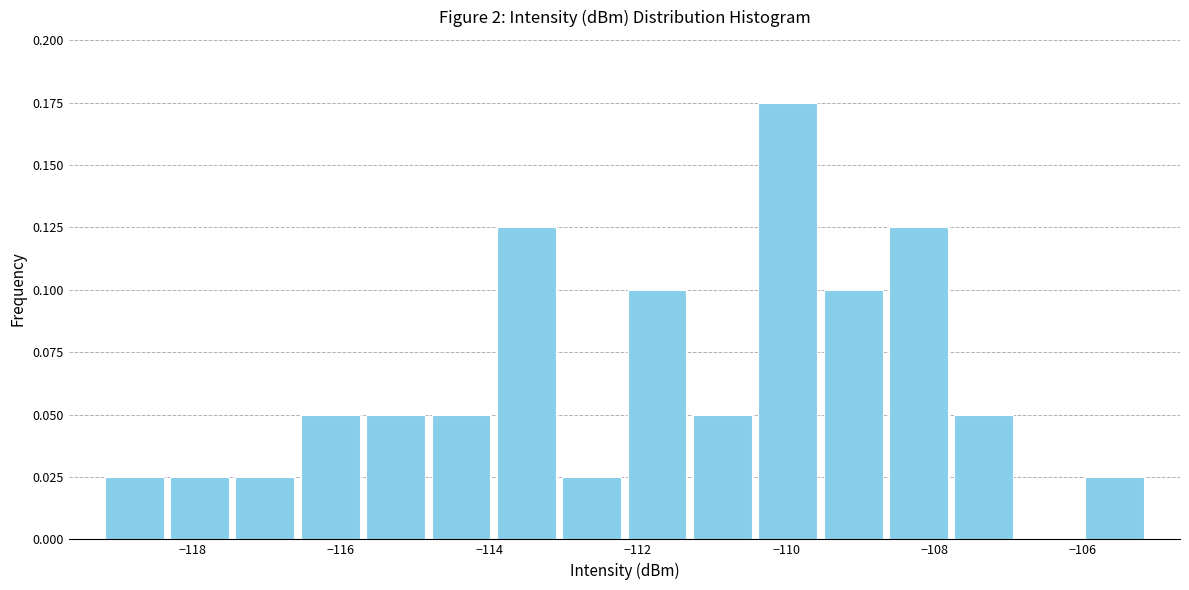

Reading left to right, transcribe this chart: for each bar, give the range it covers on the x-axis and its height. Neither the bar edges nor the heights are printed on the chart, so give them approximately, as read against the axes.

-119.2 to -118.4: 0.025
-118.4 to -117.4: 0.025
-117.4 to -116.6: 0.025
-116.6 to -115.8: 0.050
-115.8 to -114.8: 0.050
-114.8 to -114.0: 0.050
-114.0 to -113.0: 0.125
-113.0 to -112.2: 0.025
-112.2 to -111.2: 0.100
-111.2 to -110.4: 0.050
-110.4 to -109.6: 0.175
-109.6 to -108.6: 0.100
-108.6 to -107.8: 0.125
-107.8 to -106.8: 0.050
-106.8 to -106.0: 0
-106.0 to -105.2: 0.025